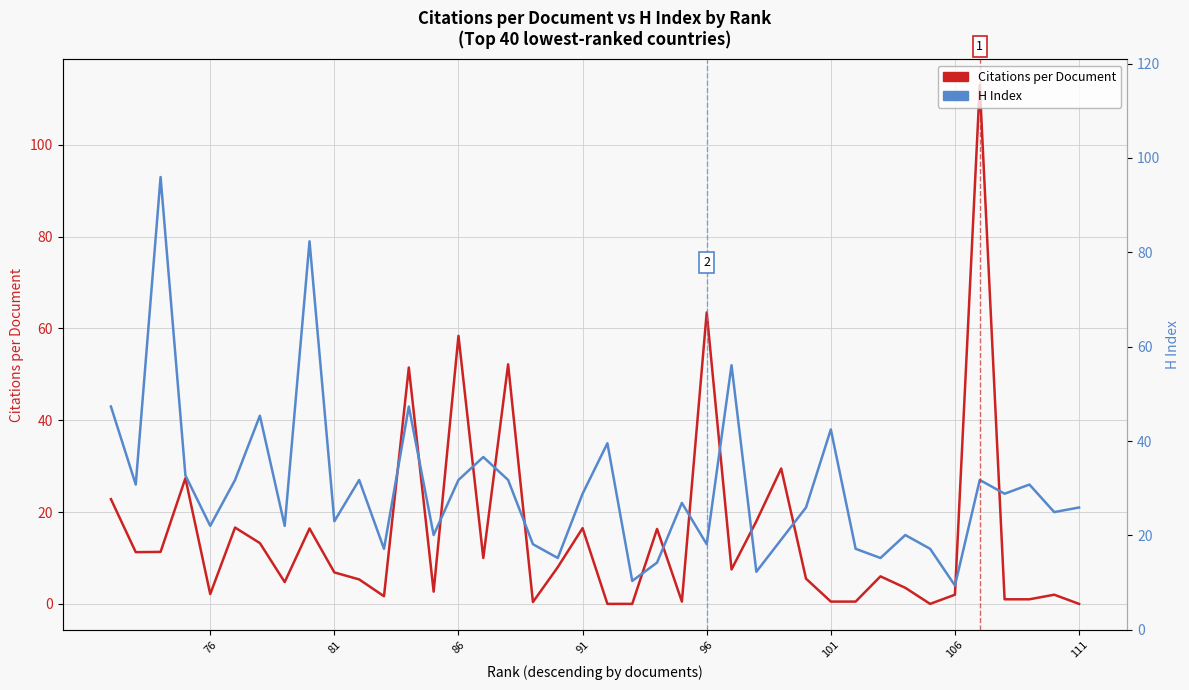

Is the value of Citations per Document at 14 greater than the value of H Index at 22?

No